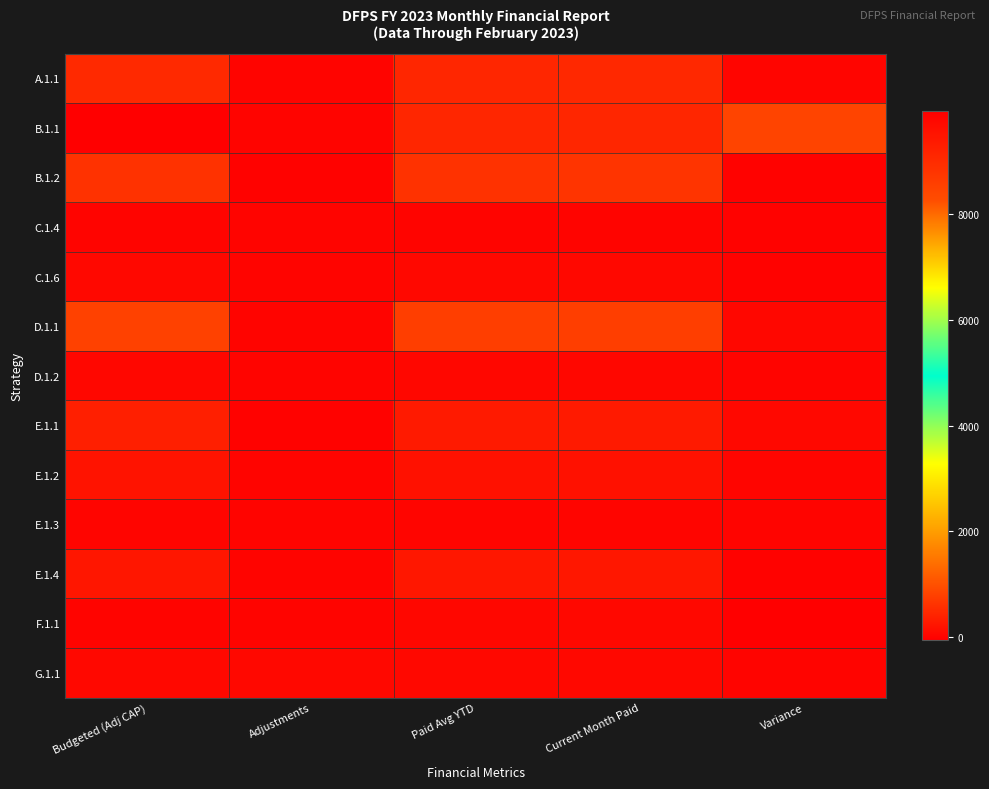

List the series in order of their peak value, lowest first.

C.1.4, E.1.3, D.1.2, F.1.1, C.1.6, G.1.1, E.1.2, E.1.4, E.1.1, A.1.1, B.1.2, D.1.1, B.1.1